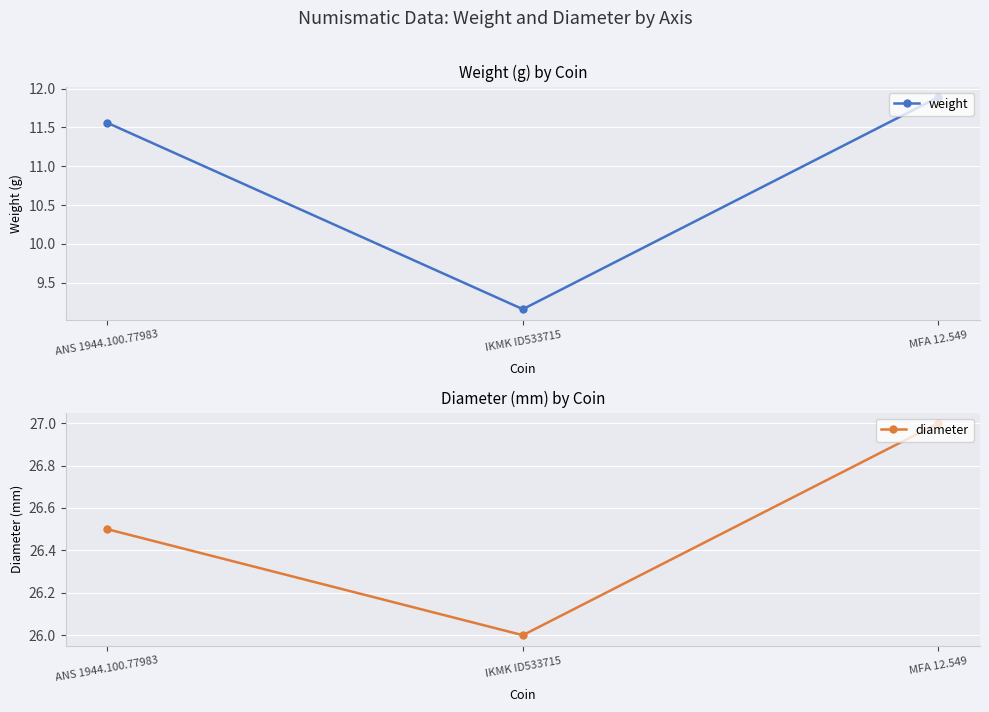

Which label corresponds to the smallest value in the chart?

IKMK ID533715